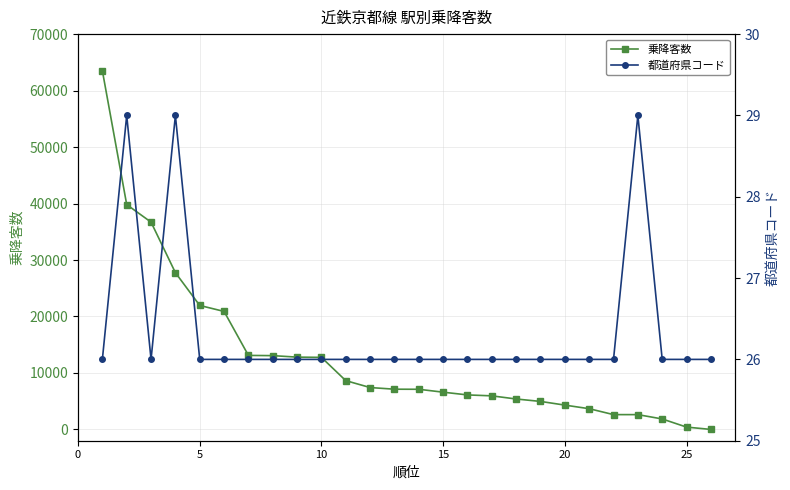

What is the highest value of the 乗降客数 series?

63506